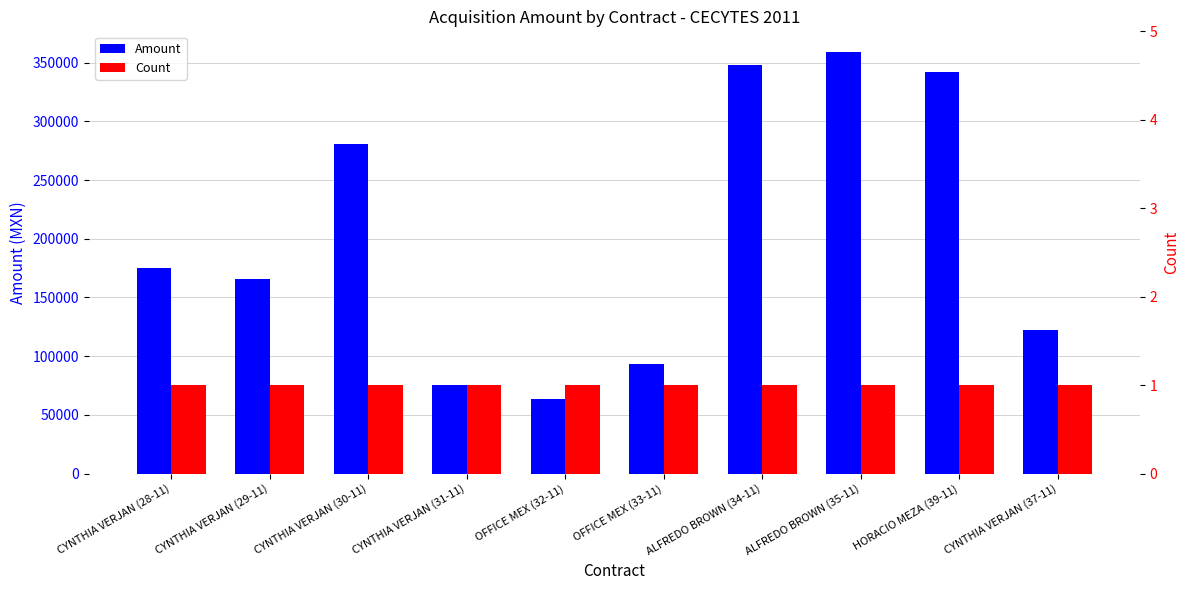

At how many categories does at least one series exceed 26232?

10